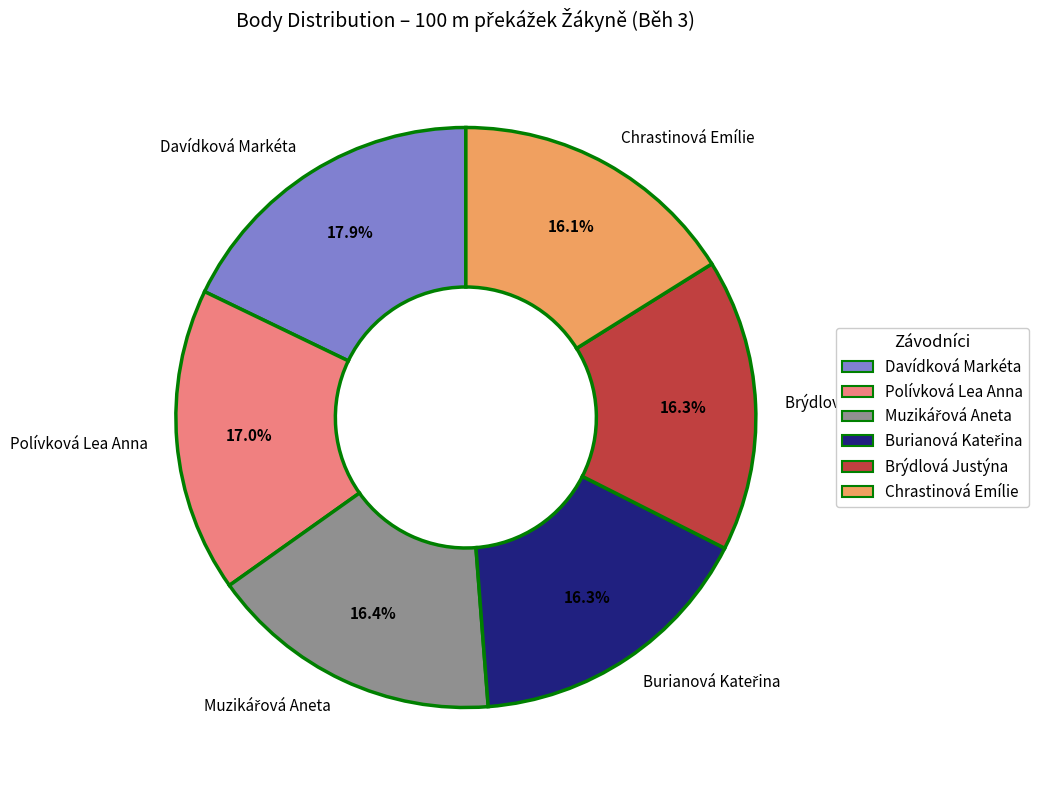

Which slice is the largest?

Davídková Markéta